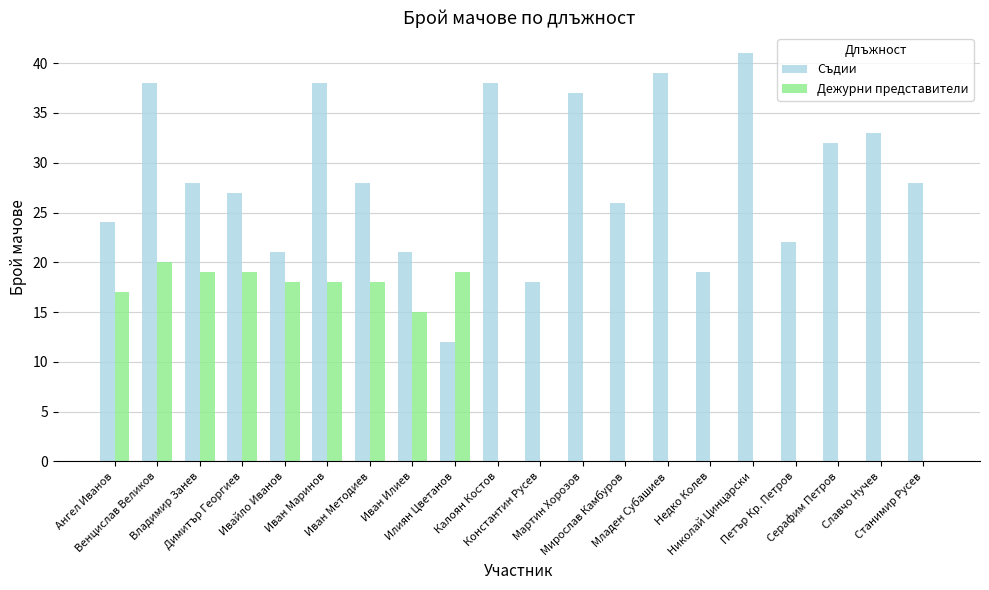

What are all the series names shown in the legend?

Съдии, Дежурни представители